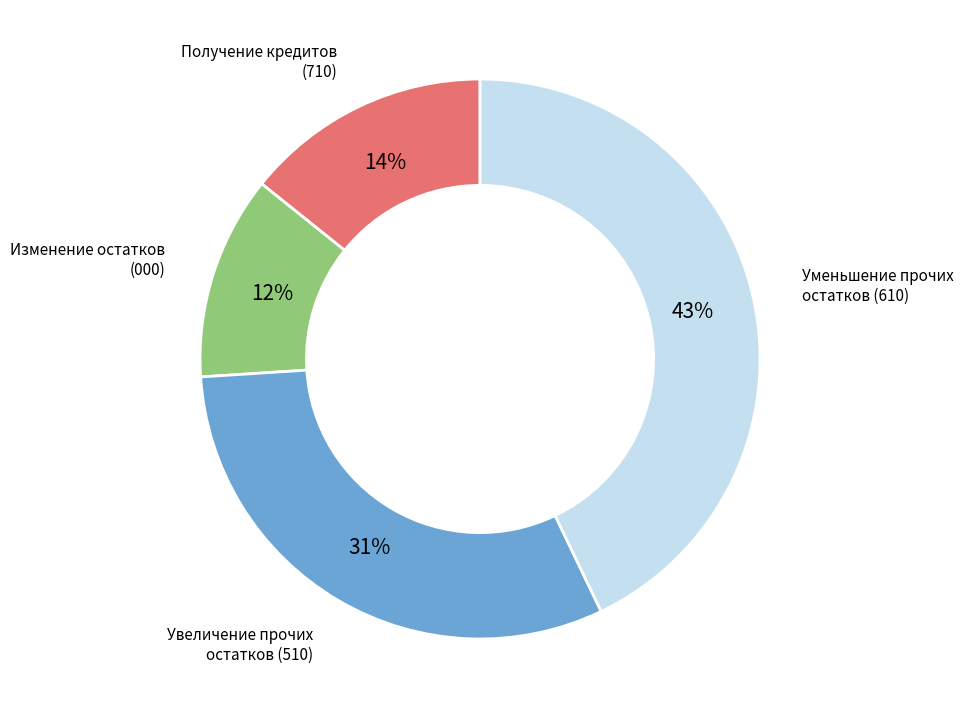

Is there a majority slice in this chart?

No